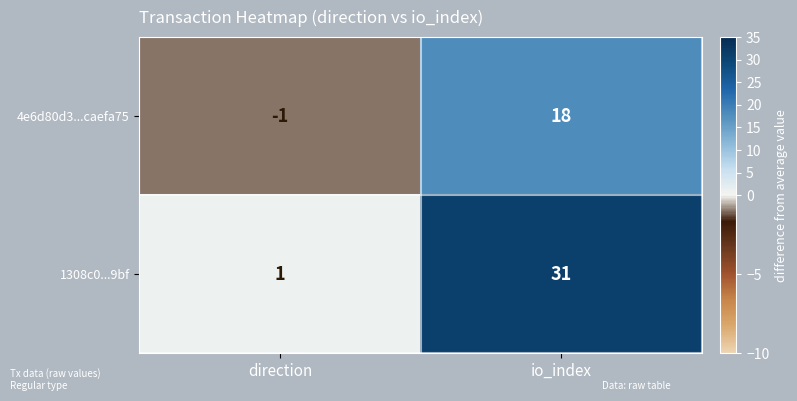

How many distinct data groups are displayed?

2